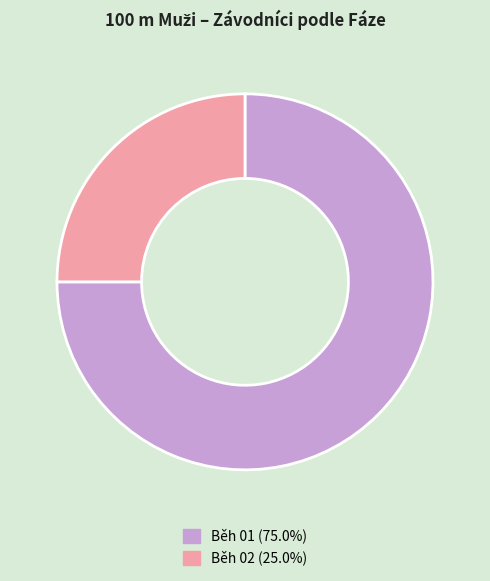

Is there a majority slice in this chart?

Yes